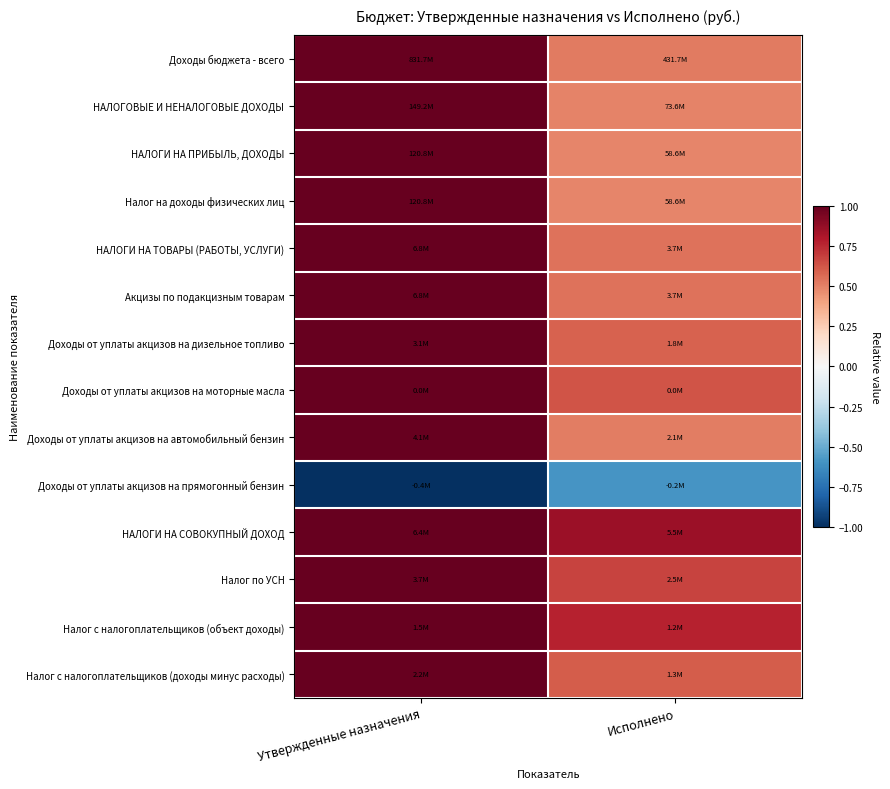

How many series are shown in this chart?

14